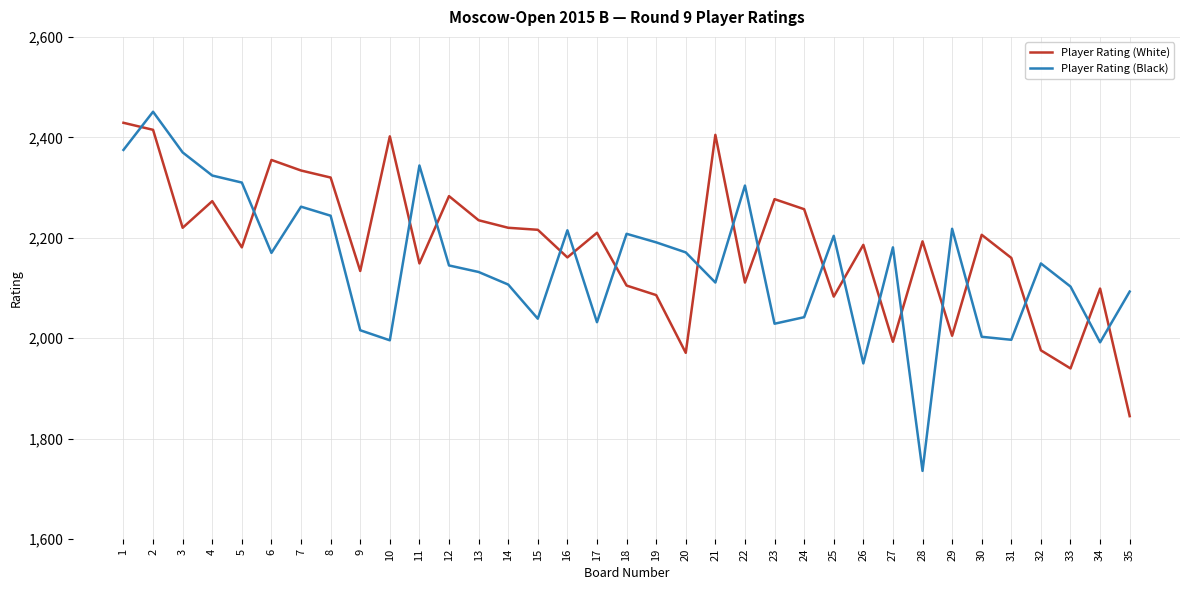

Is this an area chart (filled region under the line)?

No